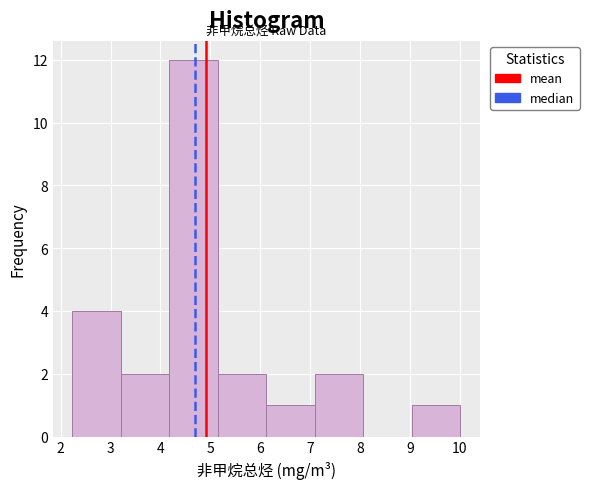

Reading left to right, transcribe this chart: for each bar, give the range it covers on the x-axis and its height. Neither the bar edges nor the heights are printed on the chart, so give them approximately, as read against the axes.

2.2 to 3.2: 4
3.2 to 4.2: 2
4.2 to 5.2: 12
5.2 to 6.1: 2
6.1 to 7.1: 1
7.1 to 8.1: 2
8.1 to 9.0: 0
9.0 to 10.0: 1